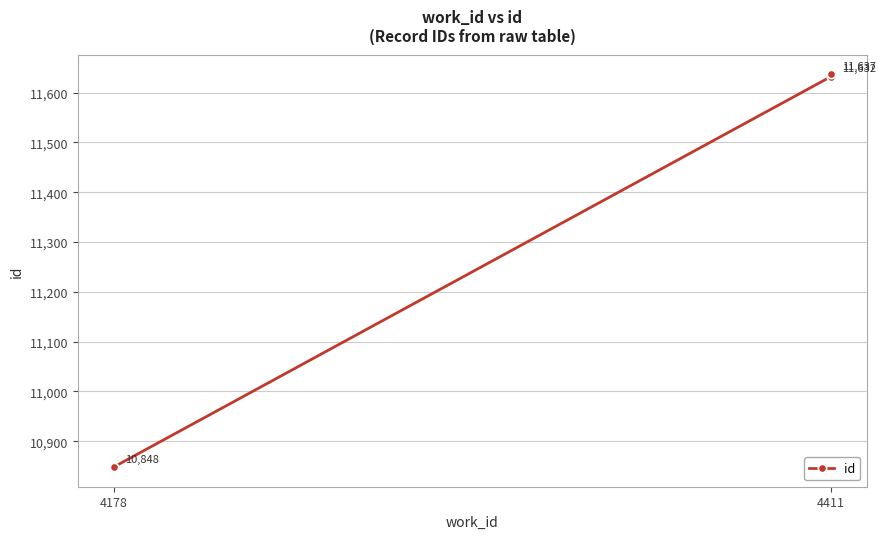

What is the minimum value shown in the chart?

10848